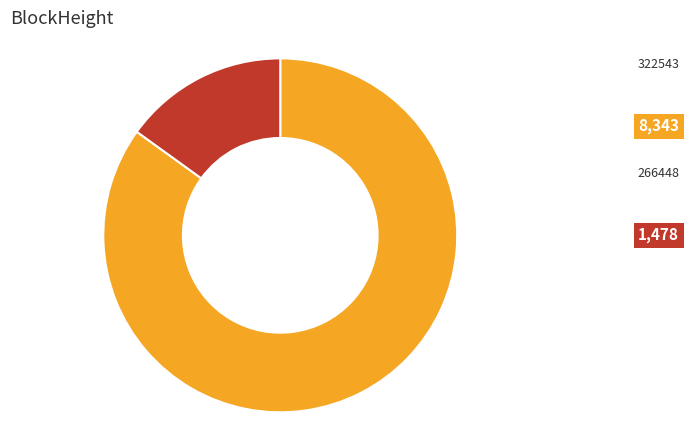

Is there any slice that represents more than half of the pie?

Yes